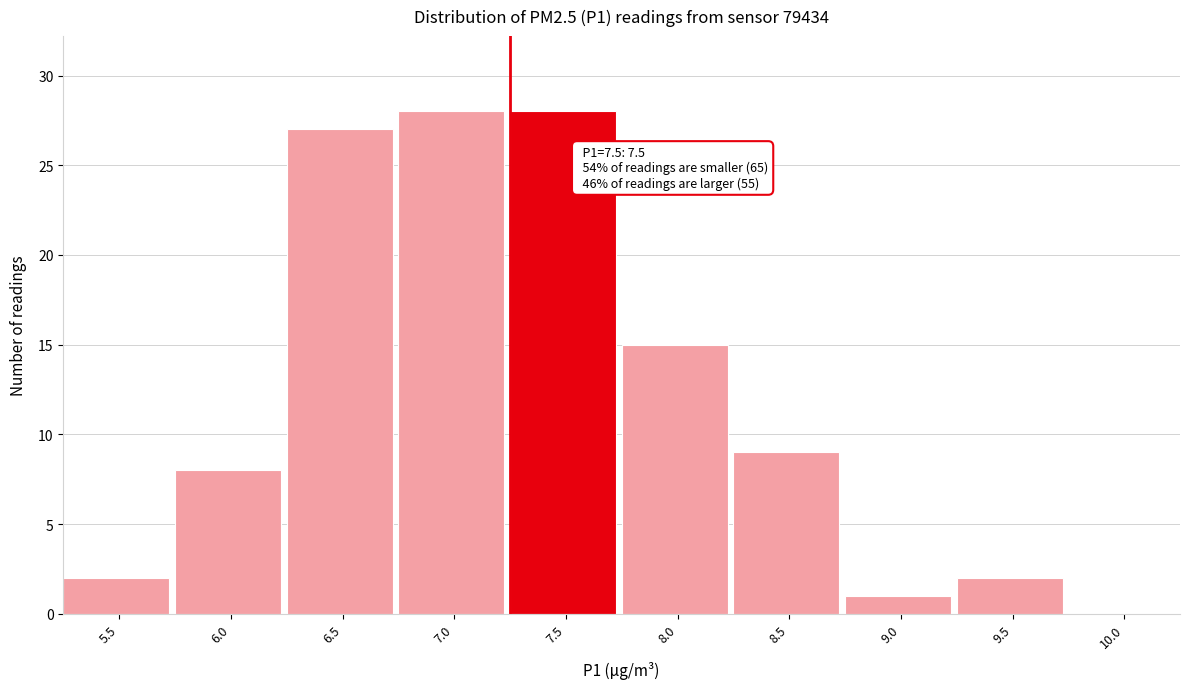

Reading left to right, transcribe all the data shown in this chart.

5.5=2	6.0=8	6.5=27	7.0=28	7.5=28	8.0=15	8.5=9	9.0=1	9.5=2	10.0=0